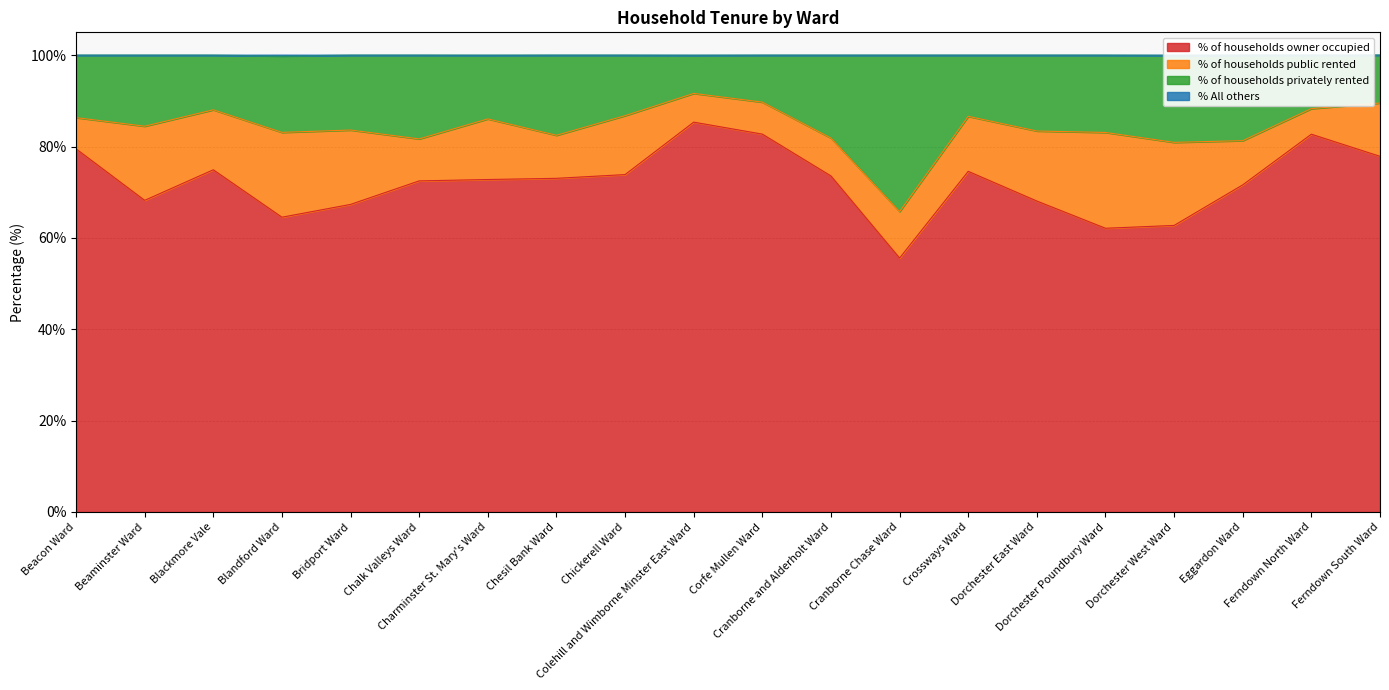

True or false: % of households owner occupied and % All others intersect in this chart.

False